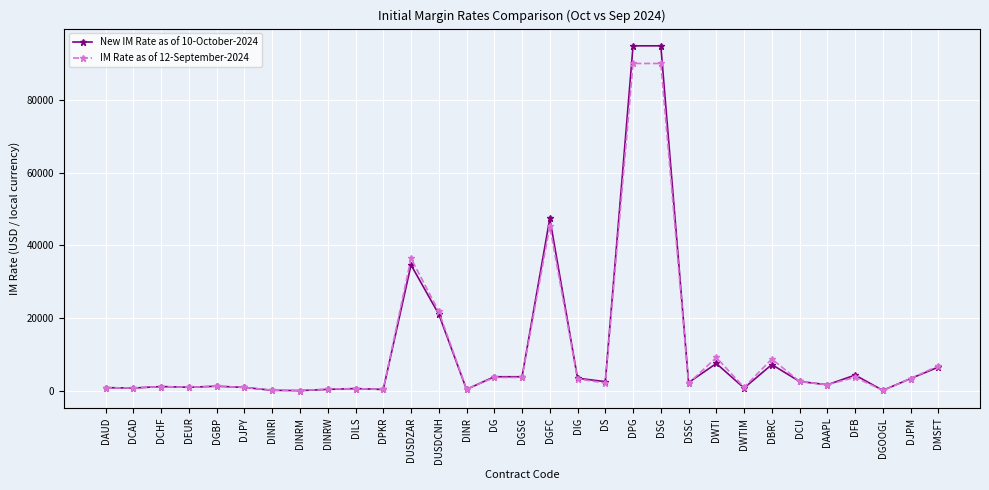

List the series in order of their peak value, highest first.

New IM Rate as of 10-October-2024, IM Rate as of 12-September-2024